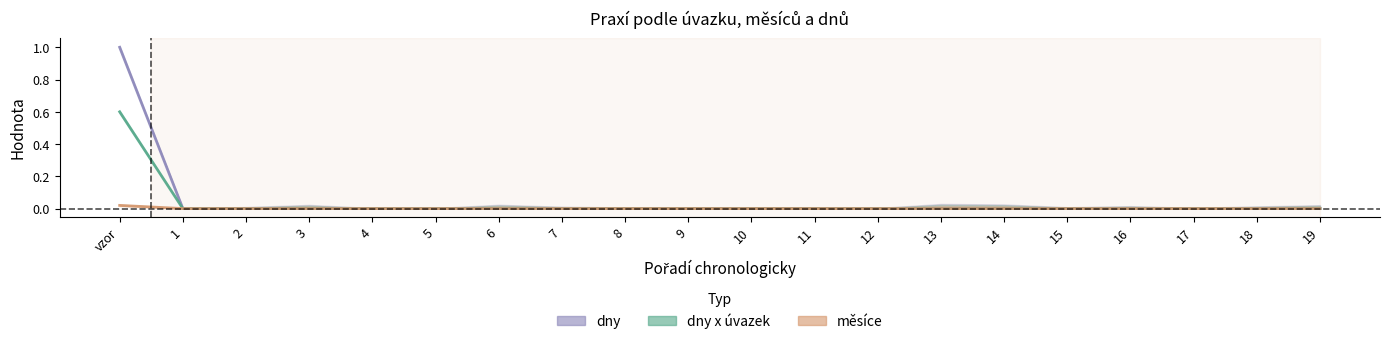

Between 6 and 15, which series saw the biggest shift?

dny x uvazek